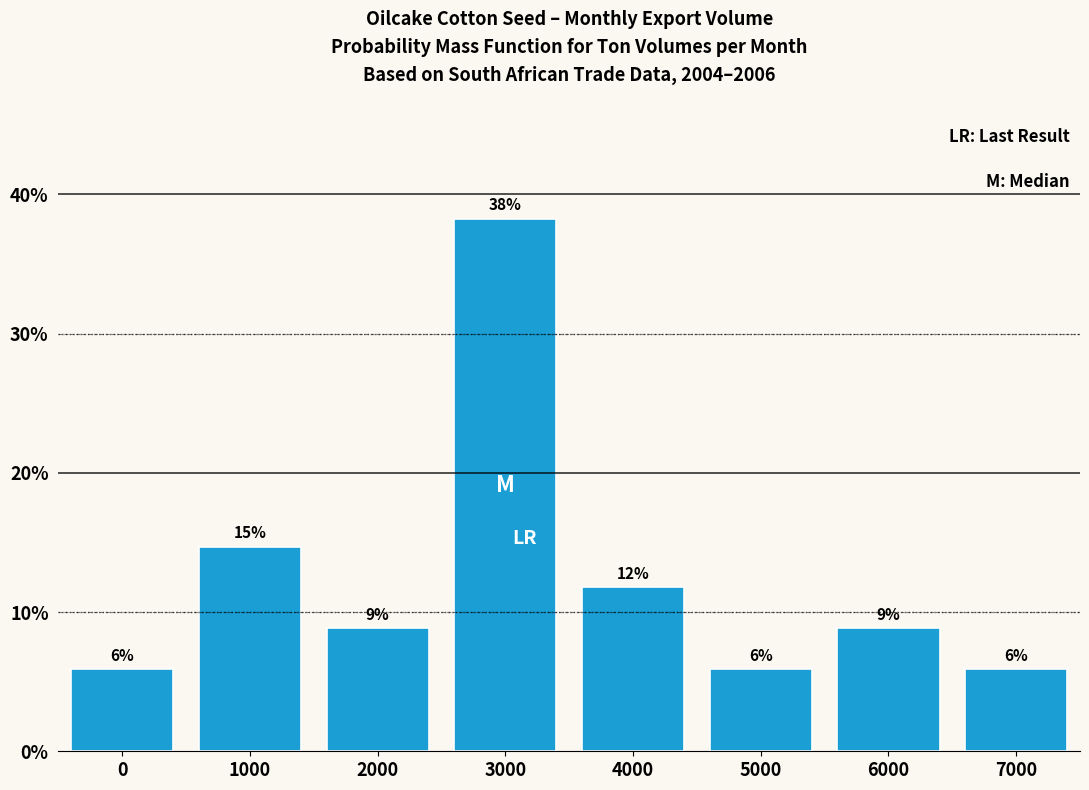

Are the bars horizontal?

No